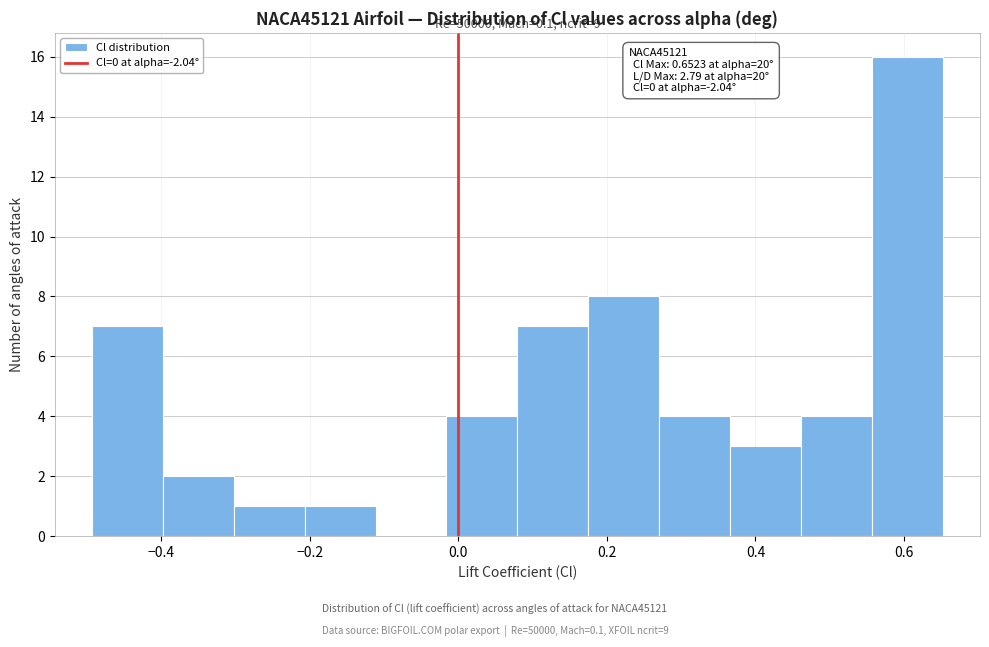

Over which range of the x-axis is the bar tallest?

0.56 to 0.66